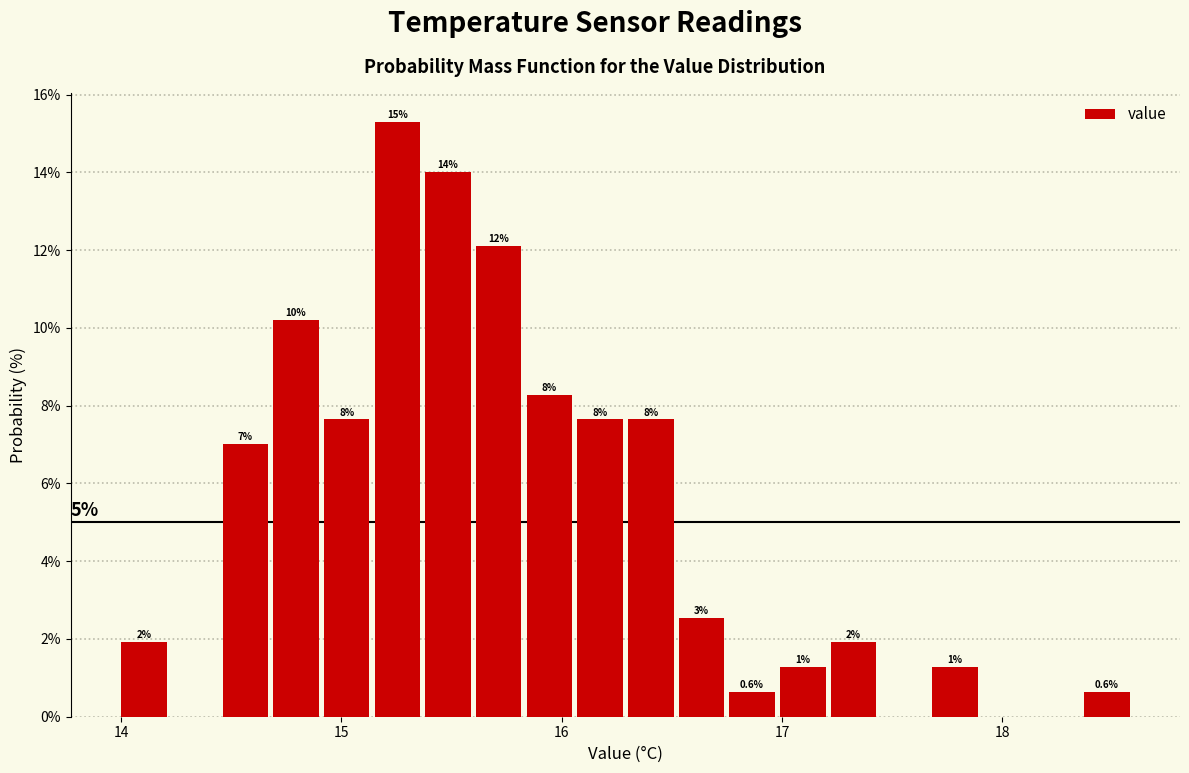

Read against the x-axis, roughly where is the centre of the tallest bar?

15.3